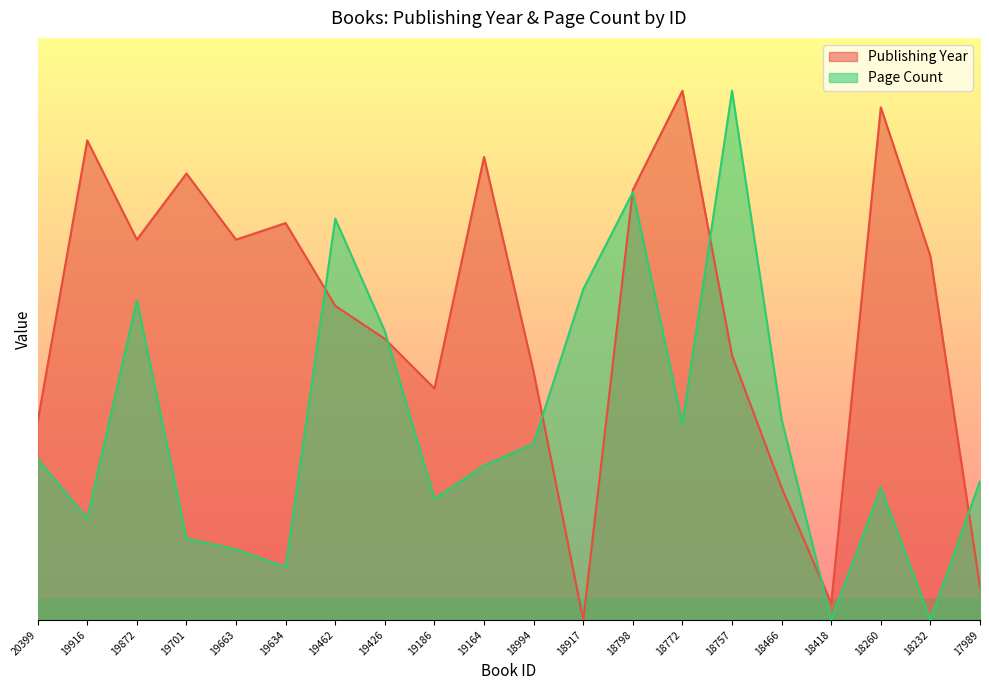

What is the sum of all Publishing Year values?

10378.1